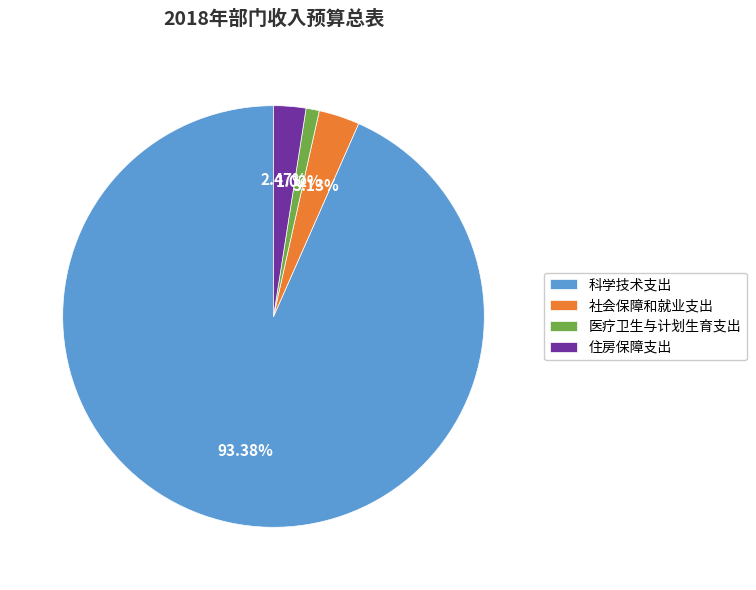

Is it true that 医疗卫生与计划生育支出 is 1% of the pie?

True